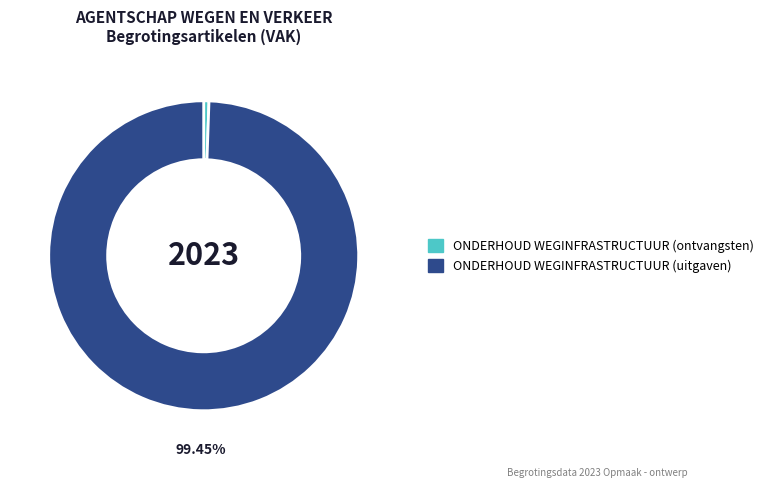

How many slices are in this pie chart?

2